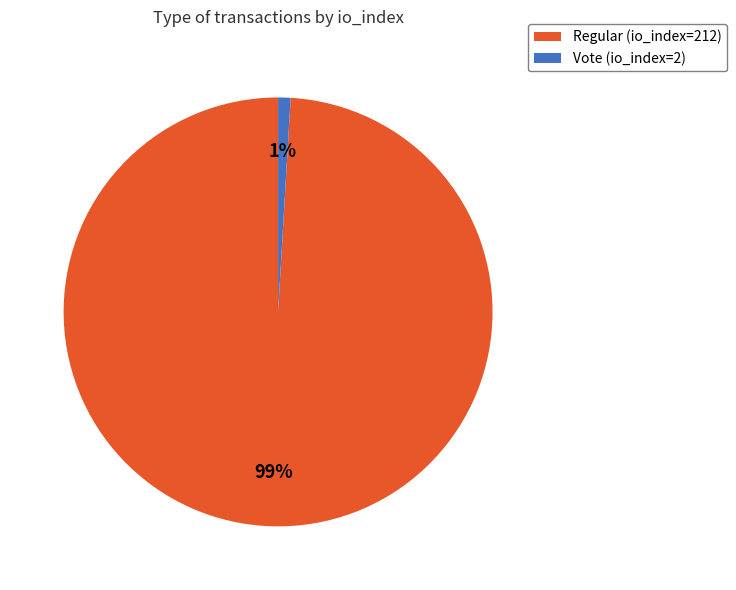

How many slices are in this pie chart?

2